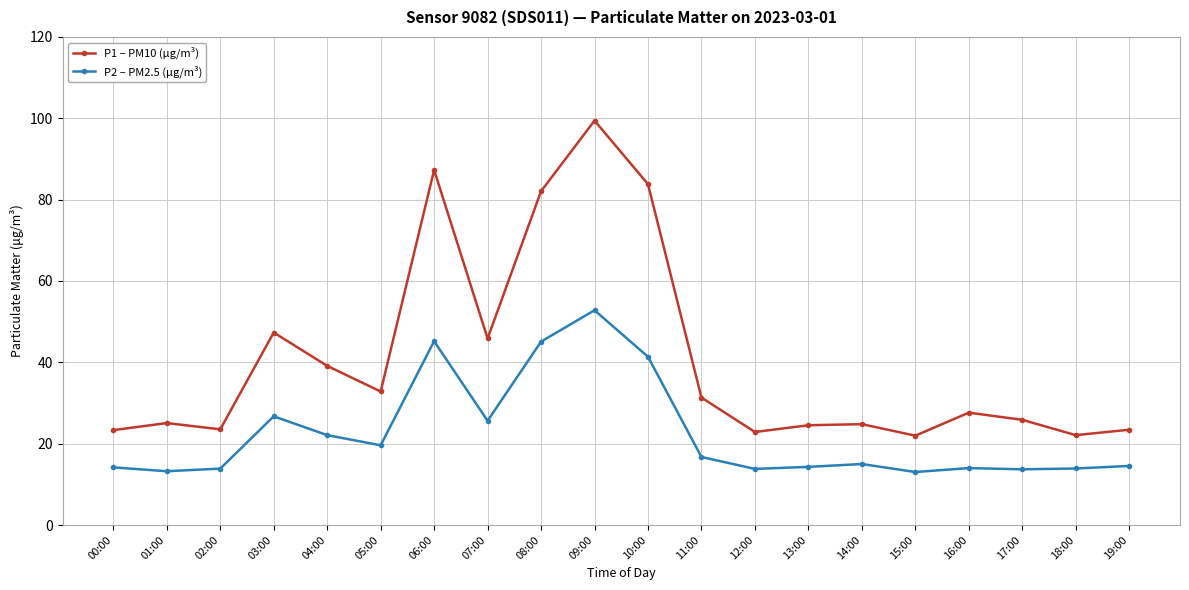

What is the difference between the P2 – PM2.5 (µg/m³) values at 00:00 and 05:00?

5.4